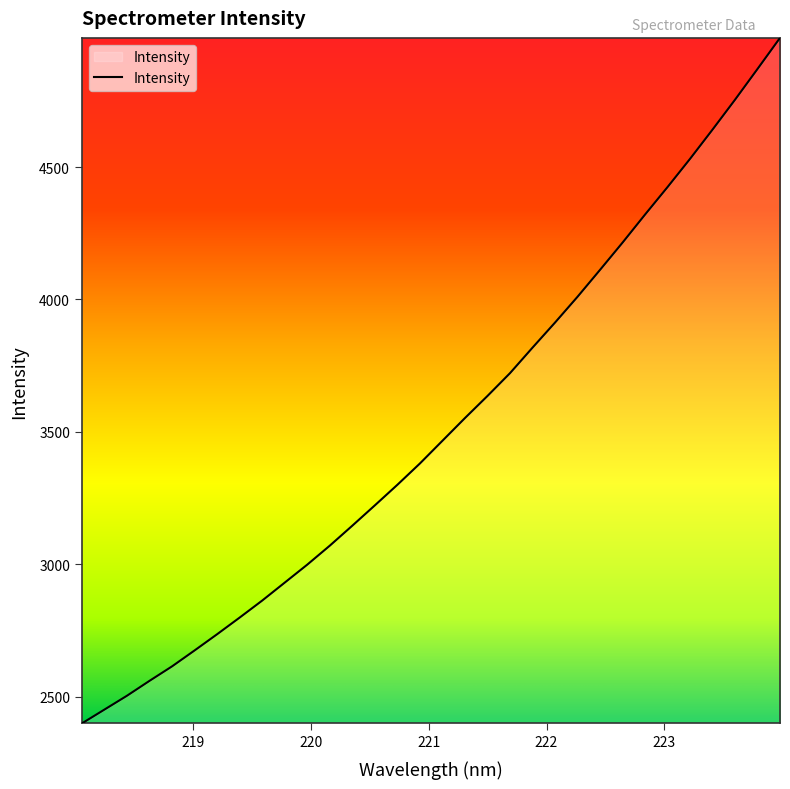

Does the chart display data point markers on the line(s)?

No